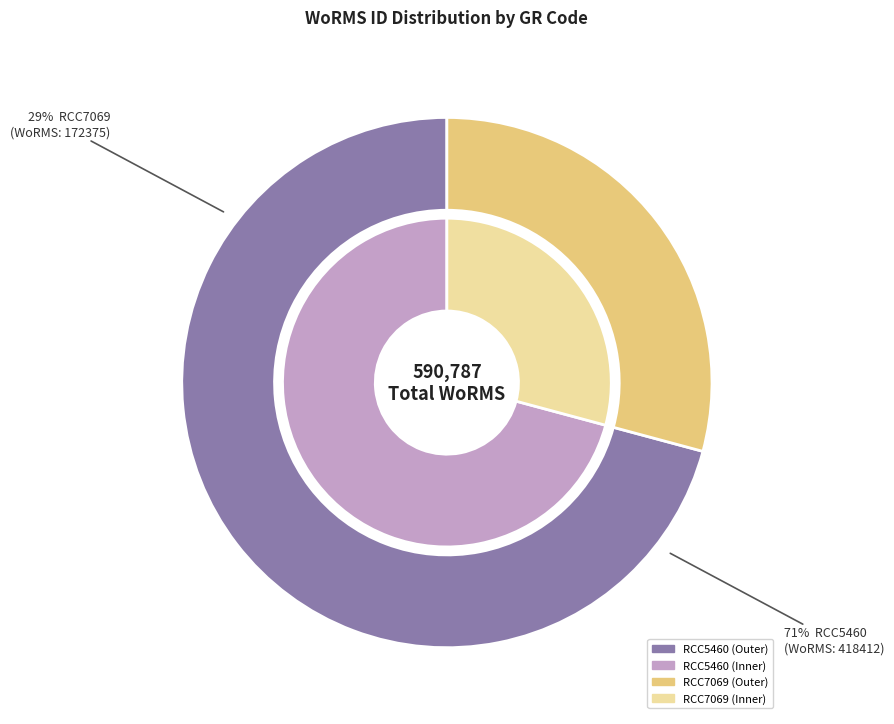

Between RCC5460 and RCC7069, which is larger?

RCC5460